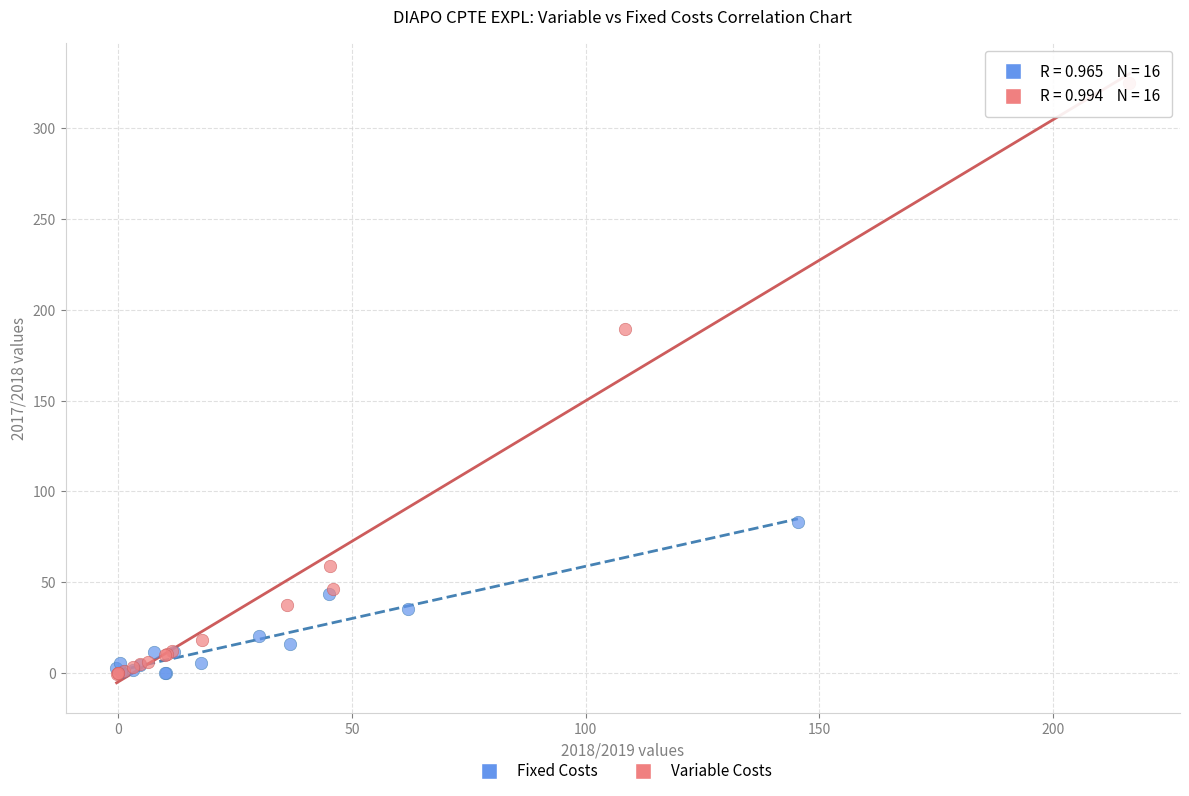

Which series has the widest spread of Y values?

Variable Costs